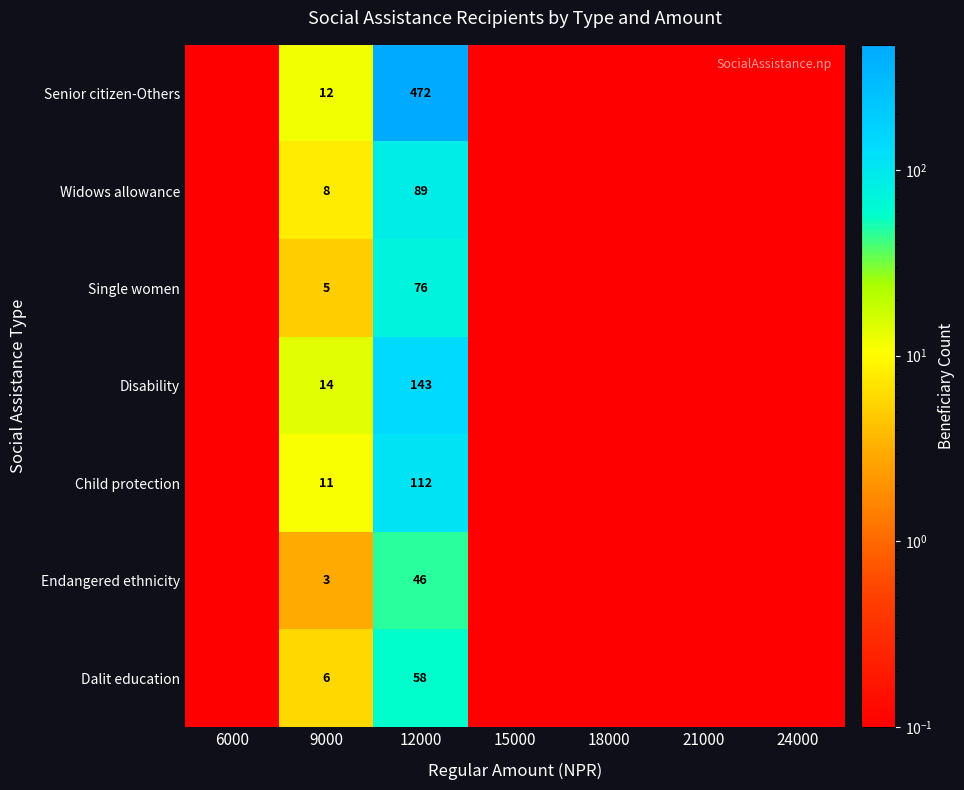

At 12000, list the series in order from largest to smallest.

Senior citizen-Others, Disability, Child protection, Widows allowance, Single women, Dalit education, Endangered ethnicity